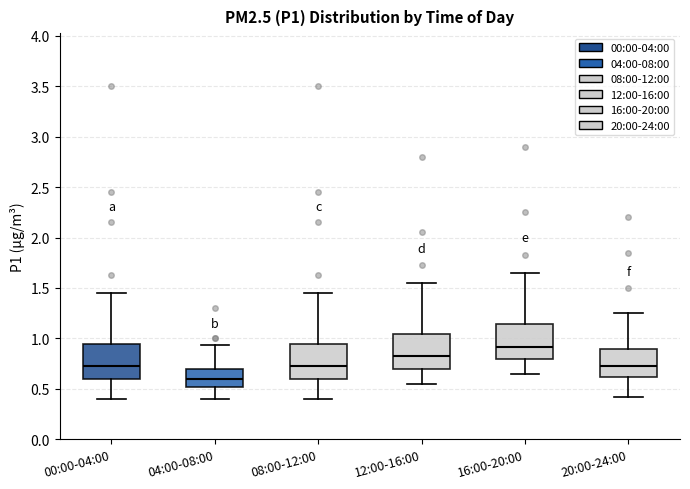

Which box's median line is the lowest?

04:00-08:00